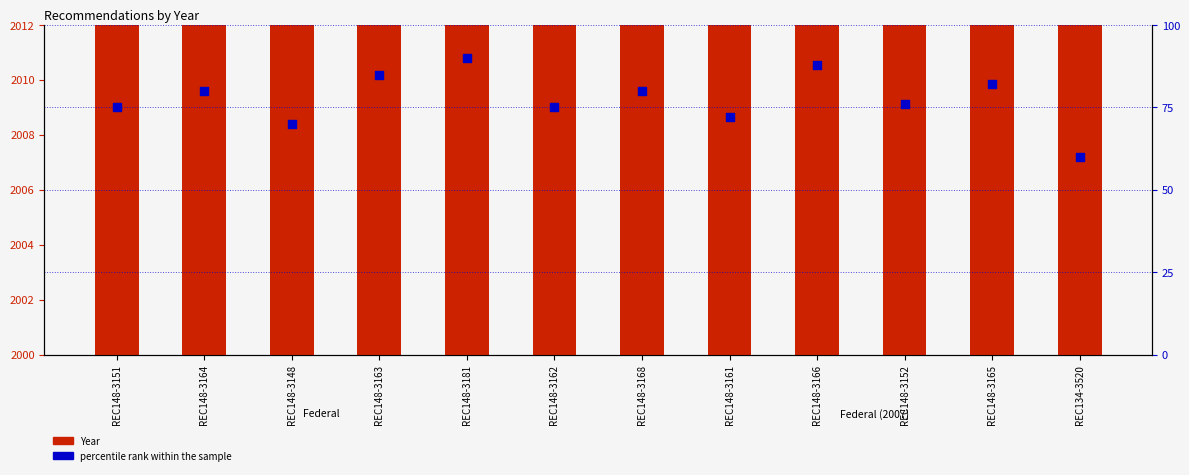

Which series reaches the minimum Y coordinate?

percentile rank within the sample